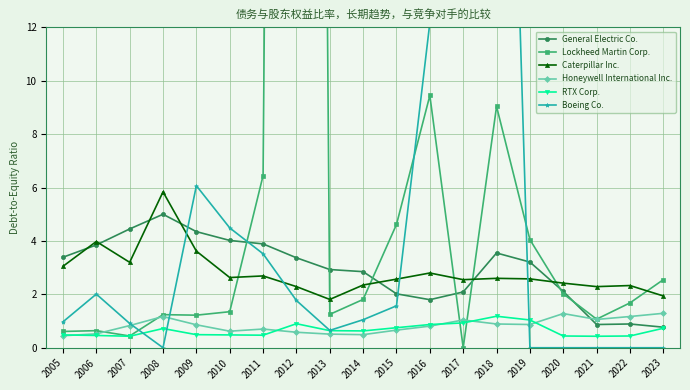

Reading left to right, extract all data points from this chart.

General Electric Co.: 3.4	3.9	4.5	5.0	4.3	4.0	3.9	3.4	2.9	2.9	2.0	1.8	2.1	3.5	3.2	2.1	0.9	0.9	0.8
Lockheed Martin Corp.: 0.6	0.6	0.4	1.2	1.2	1.4	6.5	157.9	1.2	1.8	4.6	9.4	0.0	9.0	4.0	2.0	1.1	1.7	2.5
Caterpillar Inc.: 3.0	4.0	3.2	5.8	3.6	2.6	2.7	2.3	1.8	2.4	2.6	2.8	2.5	2.6	2.6	2.4	2.3	2.3	1.9
Honeywell International Inc.: 0.5	0.5	0.8	1.2	0.9	0.6	0.7	0.6	0.5	0.5	0.7	0.8	1.0	0.9	0.9	1.3	1.1	1.2	1.3
RTX Corp.: 0.5	0.5	0.4	0.7	0.5	0.5	0.5	0.9	0.6	0.6	0.8	0.9	0.9	1.2	1.0	0.4	0.4	0.4	0.7
Boeing Co.: 1.0	2.0	0.9	0.0	6.1	4.5	3.5	1.8	0.7	1.1	1.6	12.2	31.3	40.9	0.0	0.0	0.0	0.0	0.0